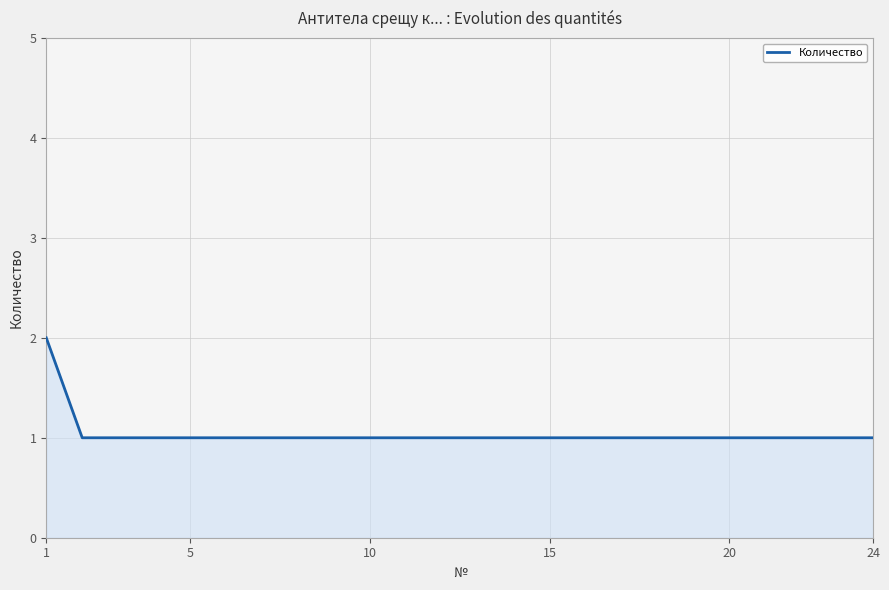

How many lines are shown in the chart?

1